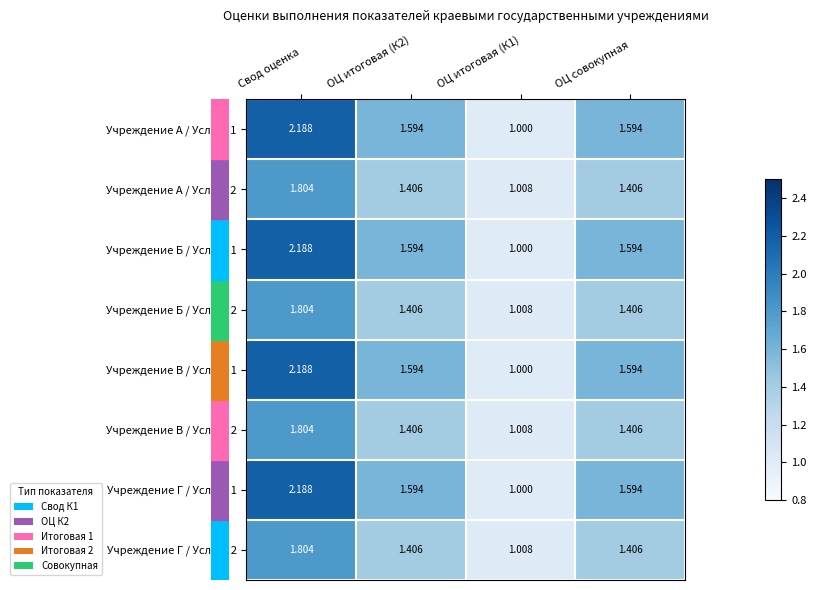

What is the difference between the highest and lowest values at Свод оценка?

0.4